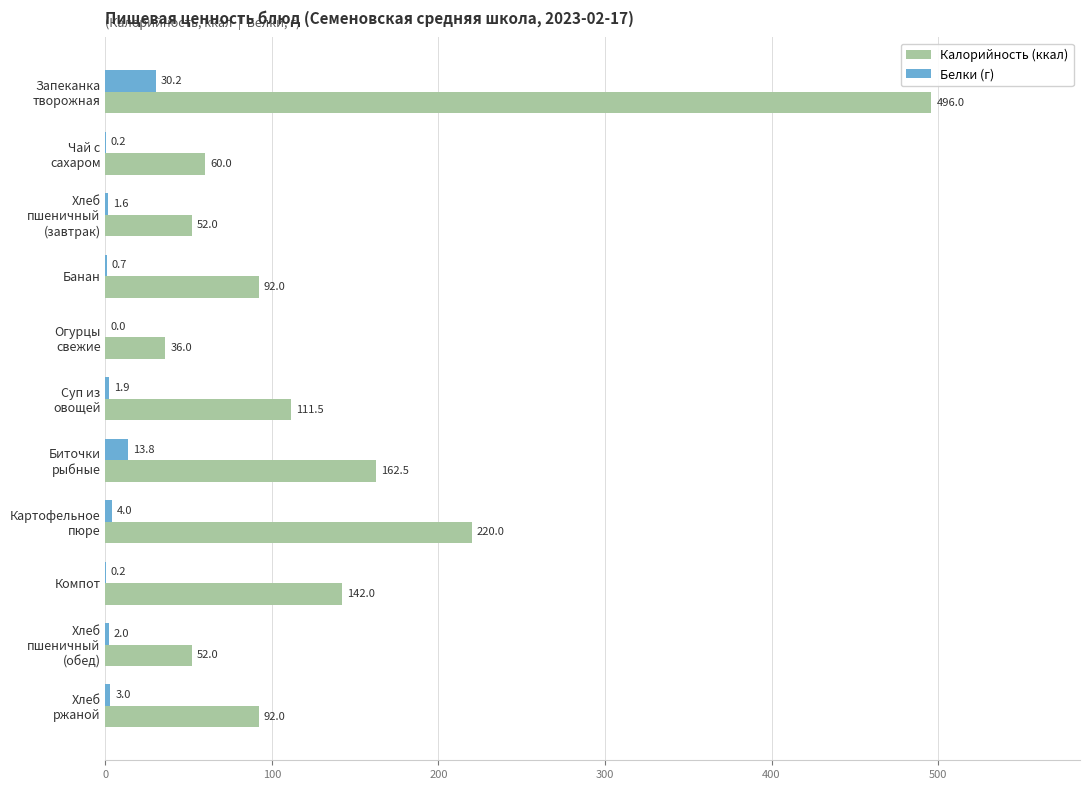

Which series has the largest total across all categories?

Калорийность (ккал)